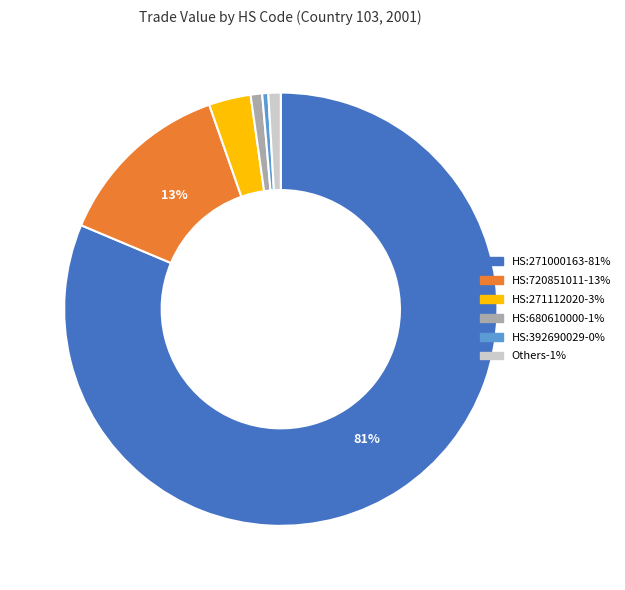

How many segments does this pie chart have?

6